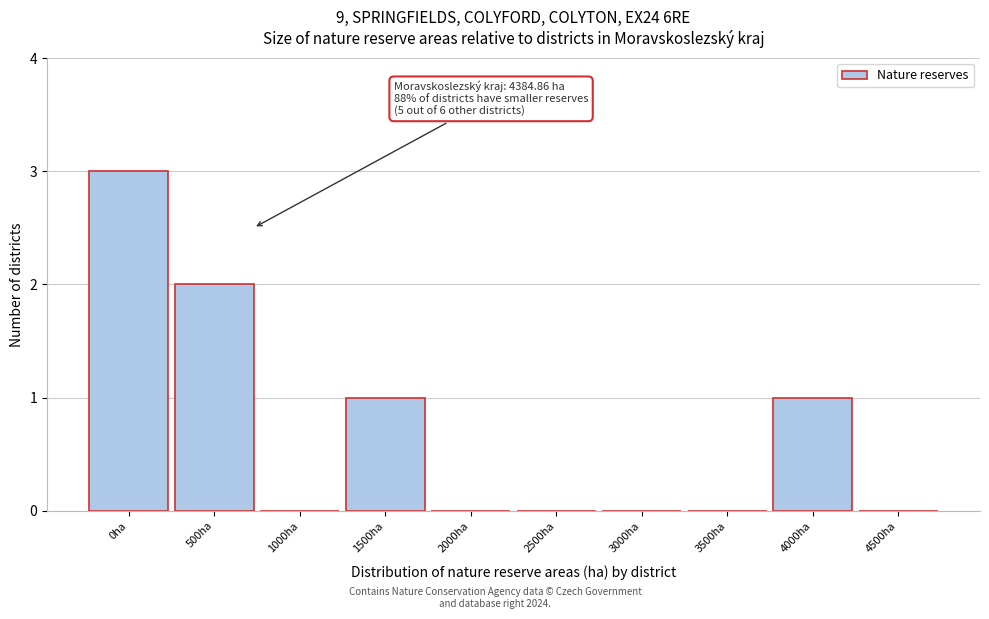

Reading left to right, extract all data points from this chart.

0ha=3	500ha=2	1000ha=0	1500ha=1	2000ha=0	2500ha=0	3000ha=0	3500ha=0	4000ha=1	4500ha=0